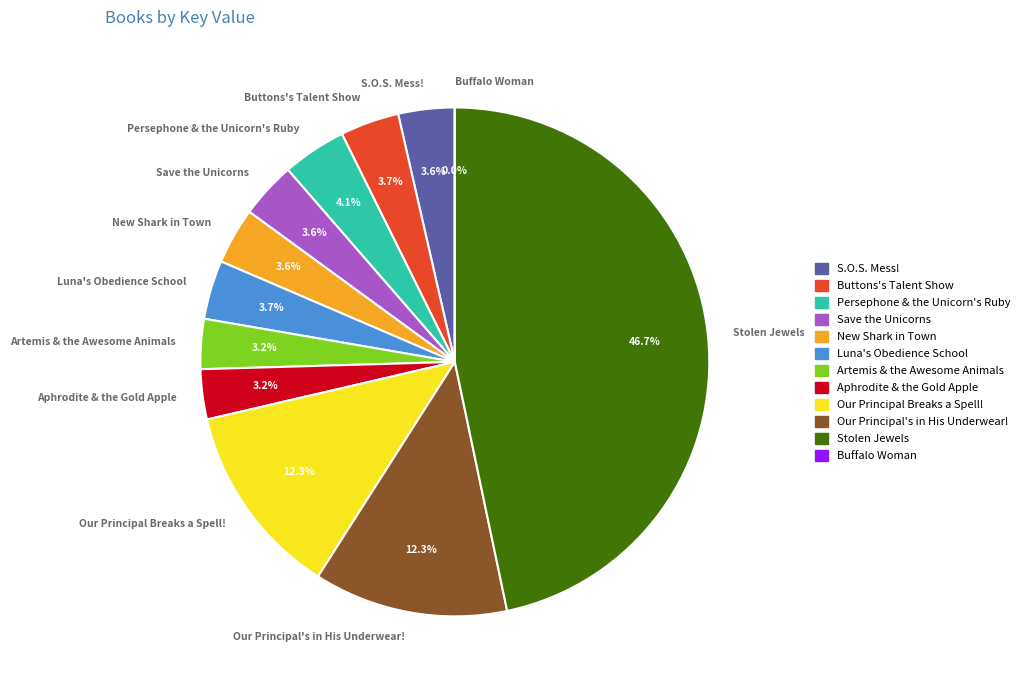

Is Our Principal Breaks a Spell! the majority of the pie?

No